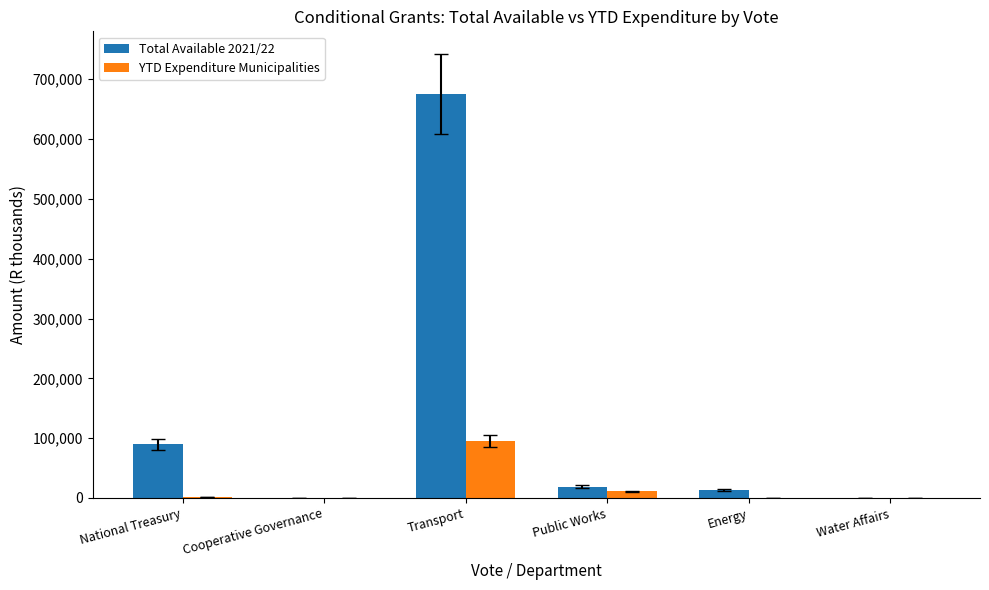

At which label is YTD Expenditure Municipalities closest to 47489?

Public Works